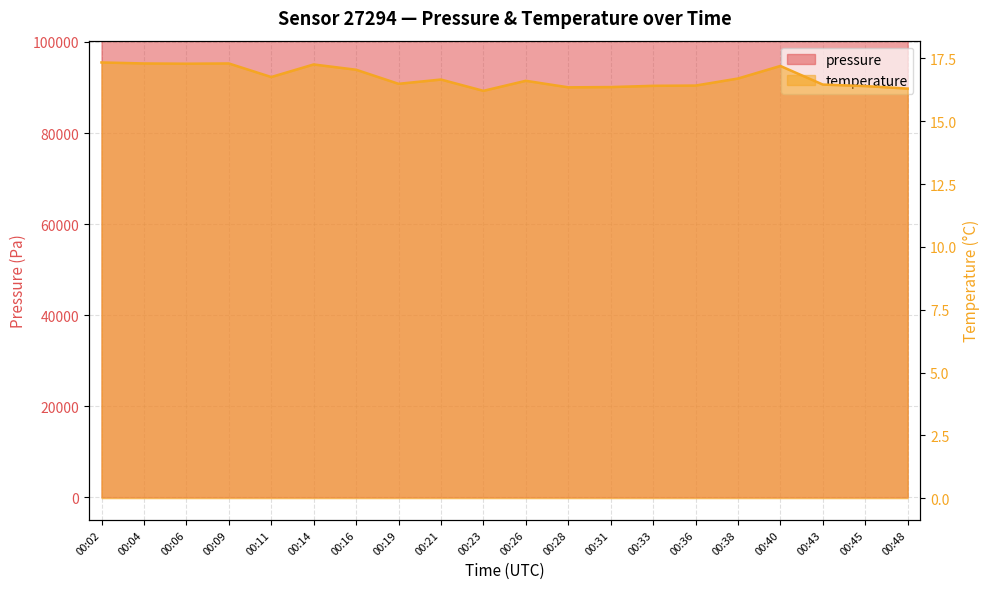

How many distinct data groups are displayed?

2